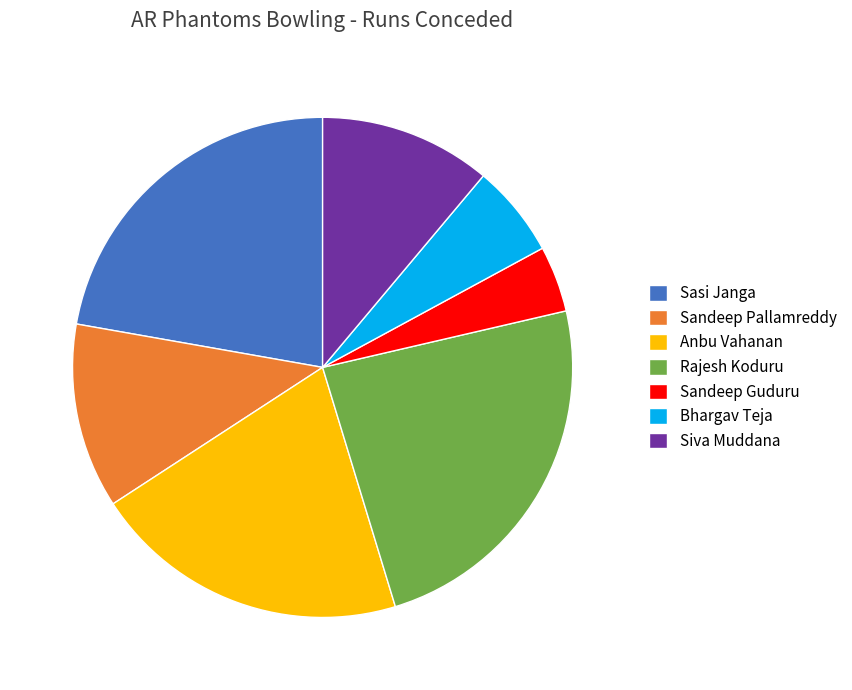

Rank the categories by value from highest to lowest.

Rajesh Koduru, Sasi Janga, Anbu Vahanan, Sandeep Pallamreddy, Siva Muddana, Bhargav Teja, Sandeep Guduru